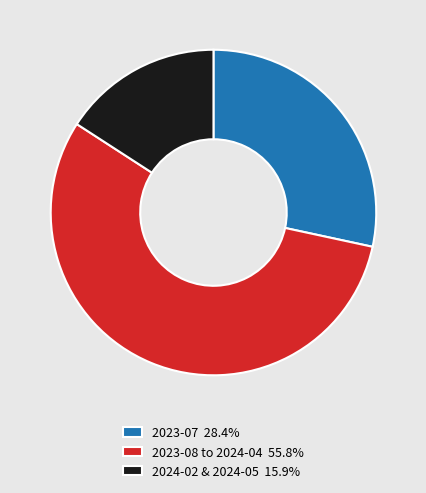

How many slices are in this pie chart?

3